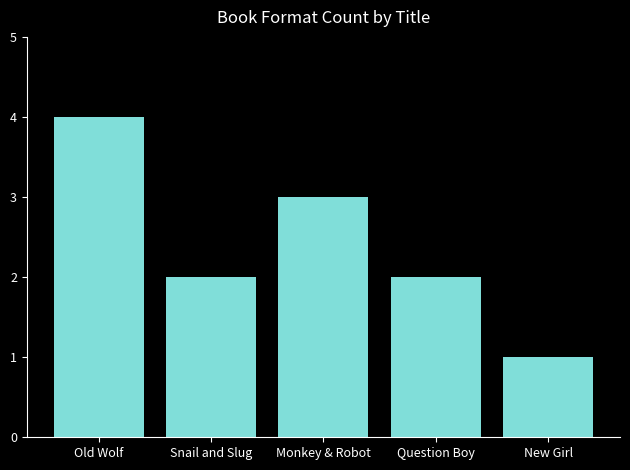

What is the maximum value shown in the chart?

4